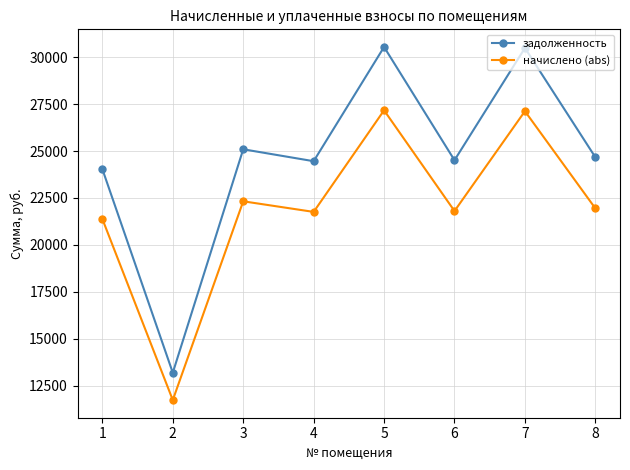

What is the sum of all начислено (abs) values?

175214.3